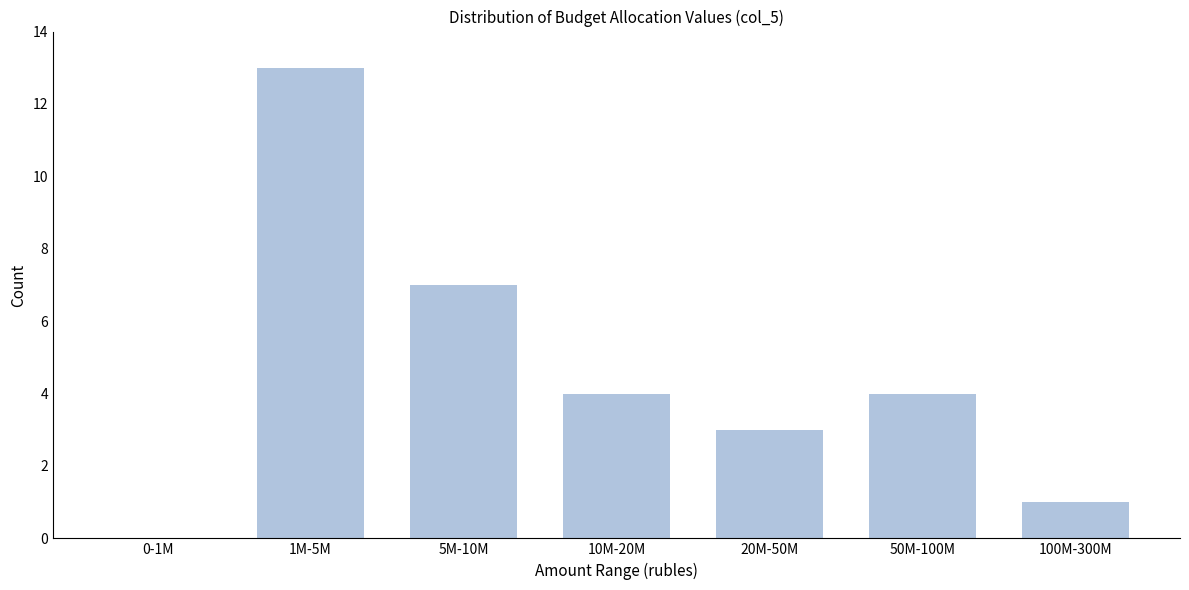

Reading right to left, what are all the values shown in this chart?

100M-300M=1	50M-100M=4	20M-50M=3	10M-20M=4	5M-10M=7	1M-5M=13	0-1M=0